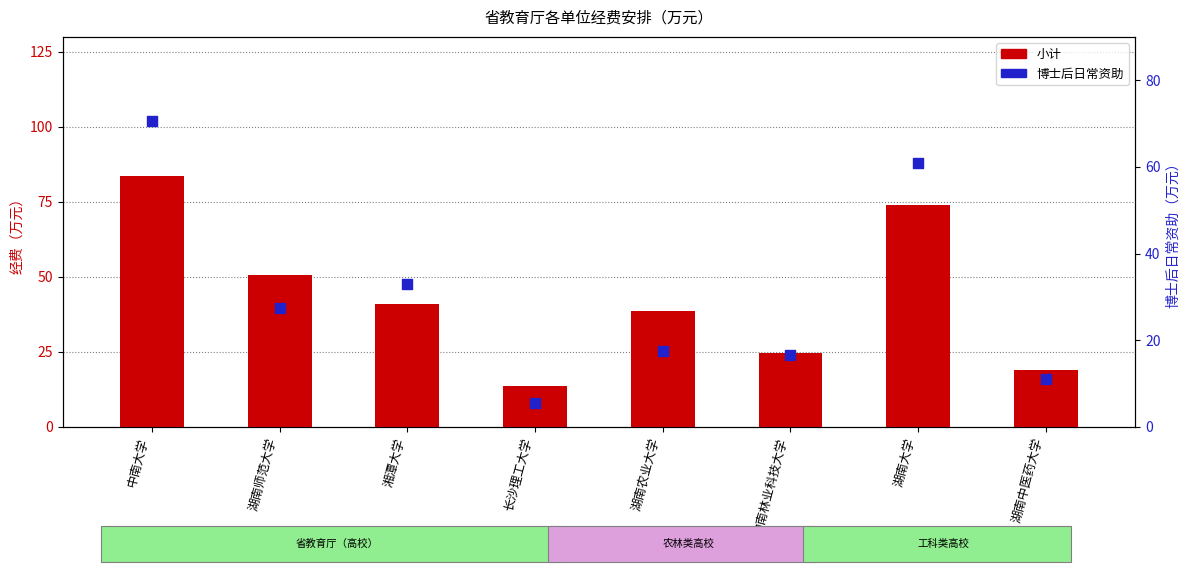

Which series contains the lowest Y value?

博士后日常资助